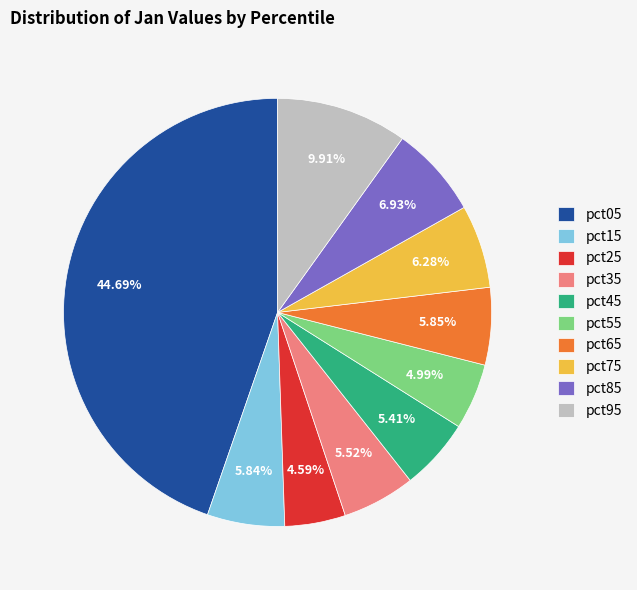

Does pct45 account for over 50% of the chart?

No